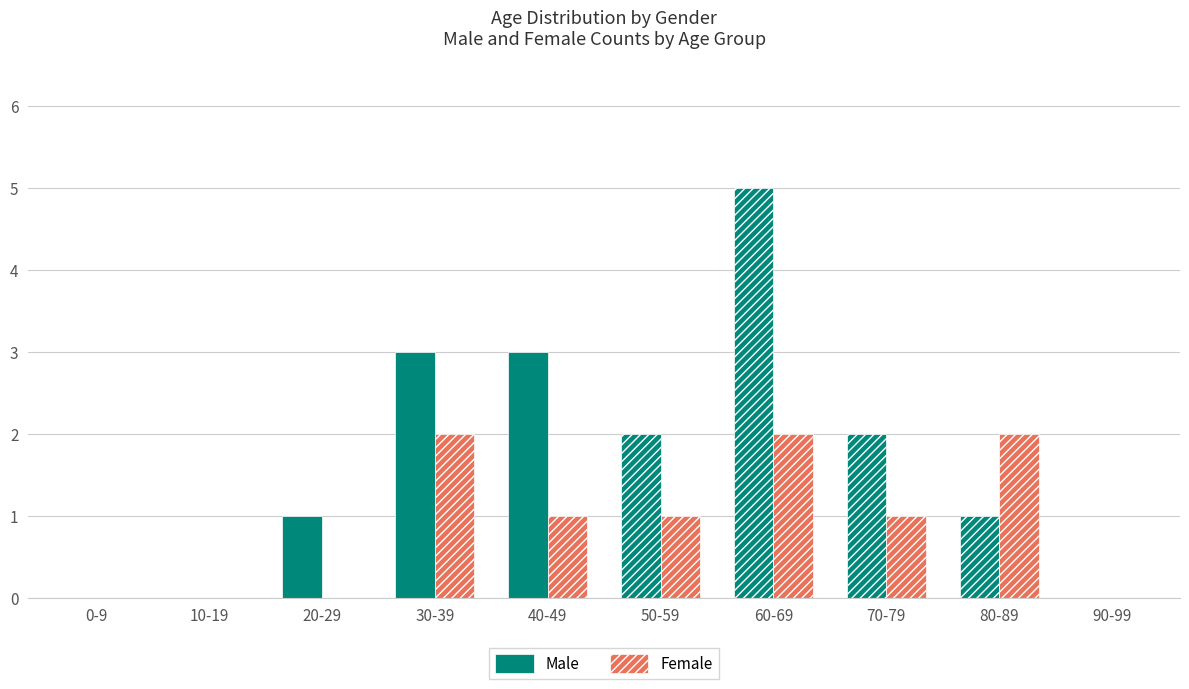

The Female series shows 0 at 70-79. True or false?

False